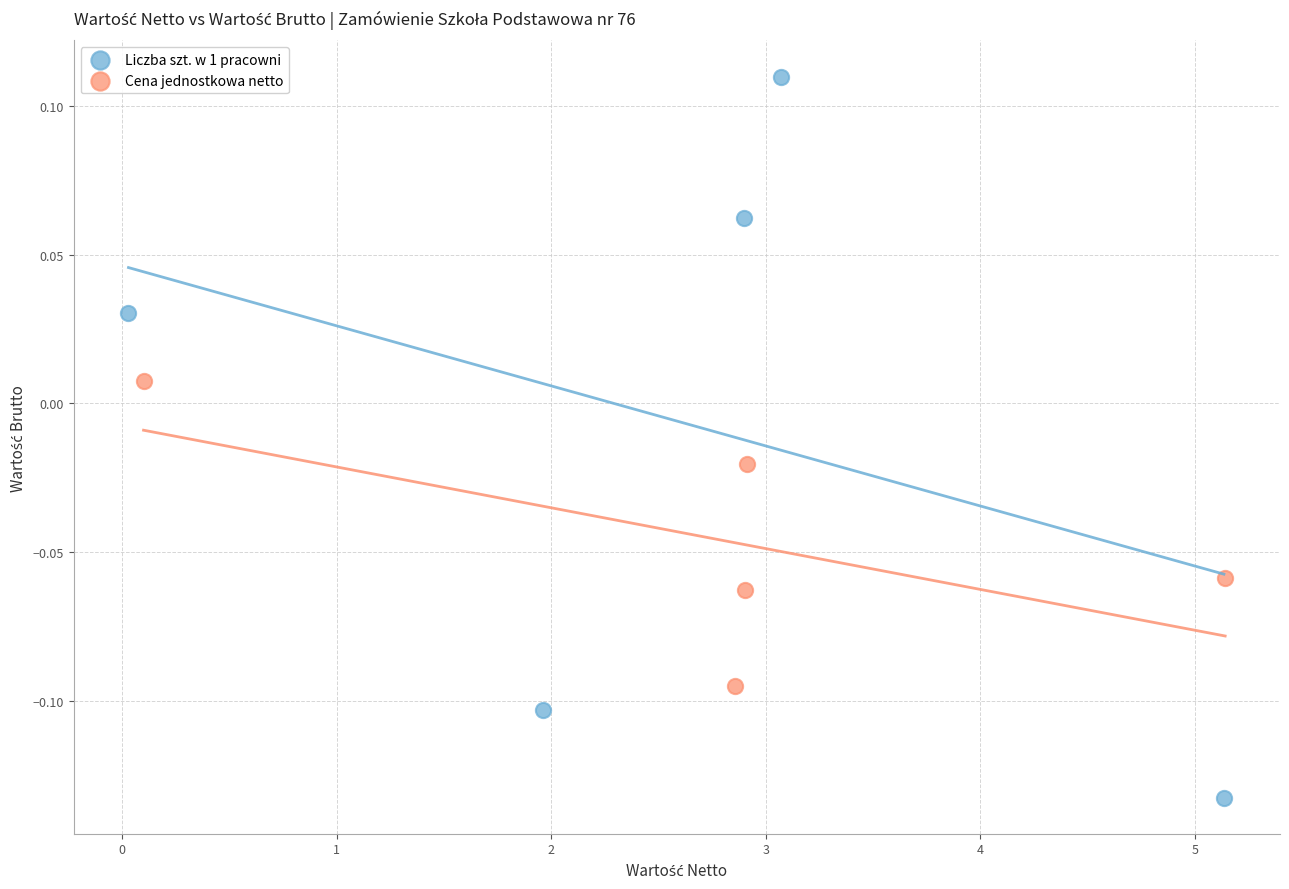

Which series has the widest spread of Y values?

Liczba szt. w 1 pracowni